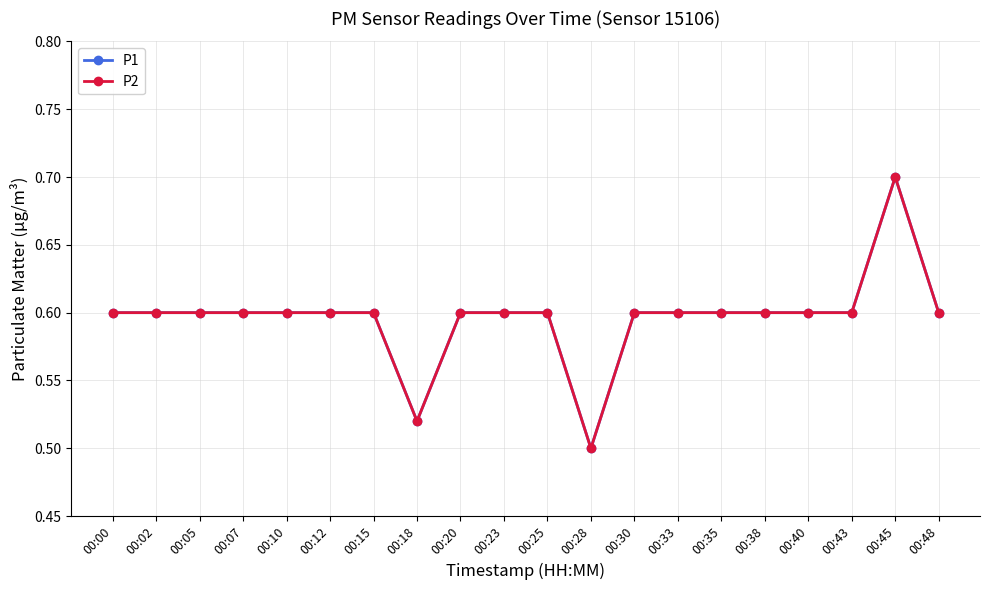

Is this an area chart (filled region under the line)?

No